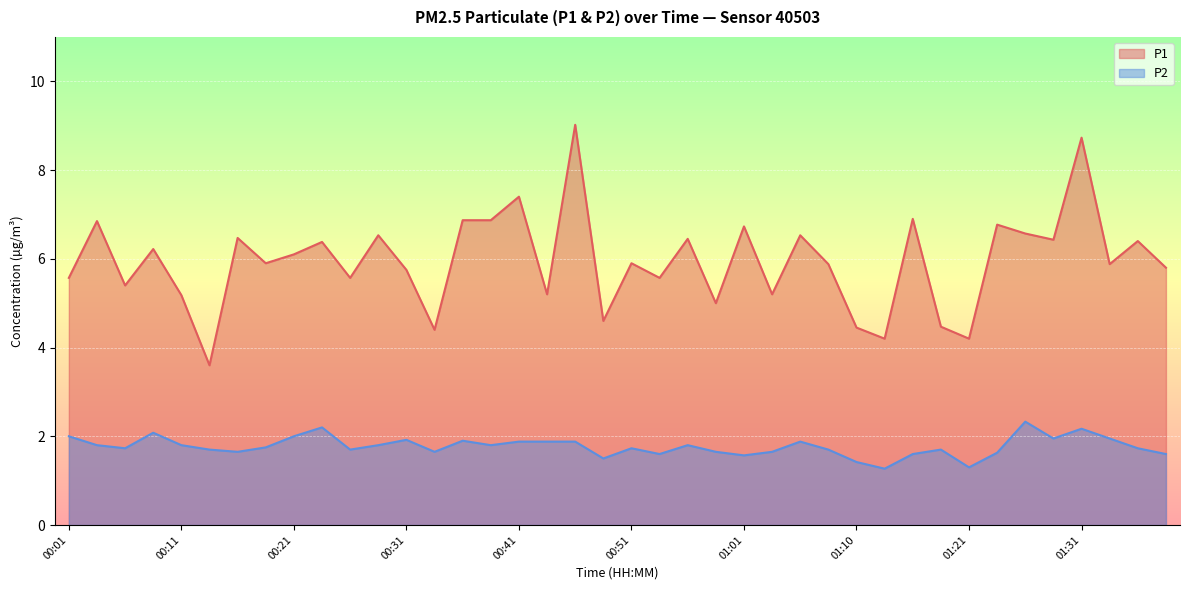

At 00:13, list the series in order from largest to smallest.

P1, P2